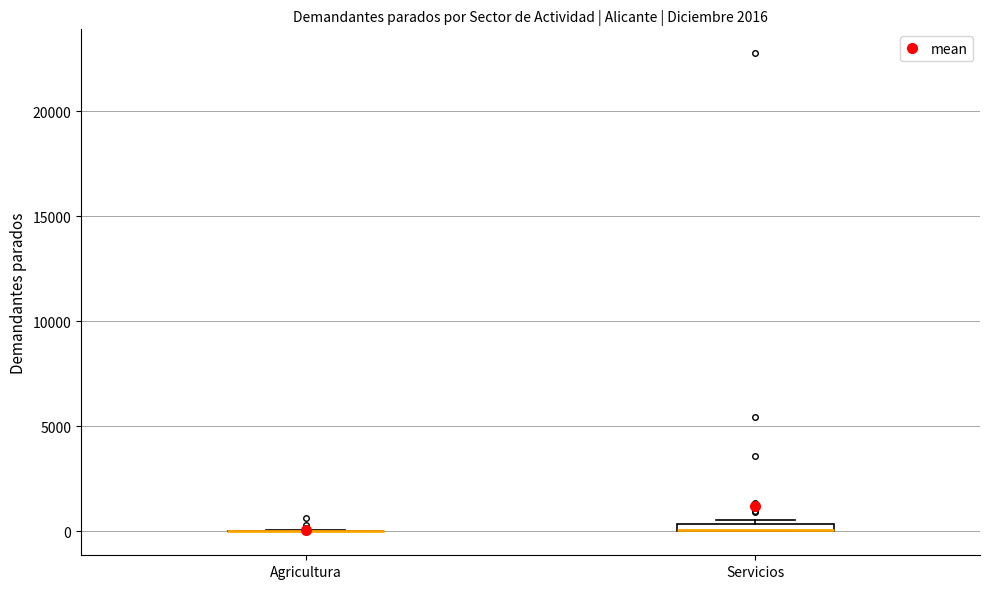

Where is the upper edge of the box for Servicios on the y-axis? The values are not printed on the chart, so give them approximately, as read against the axis.

500